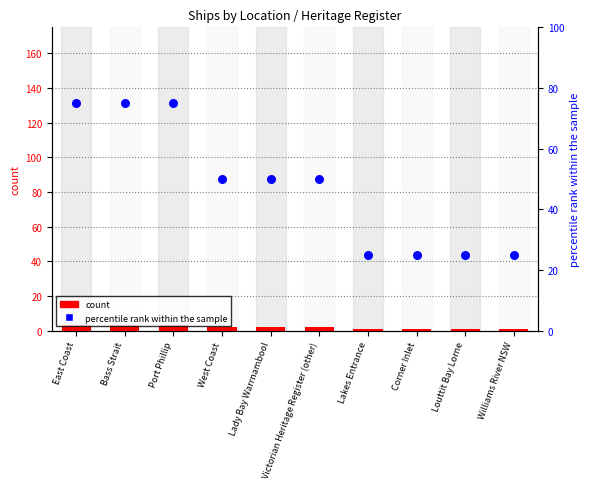

At which category is the sum across all series the highest?

East Coast